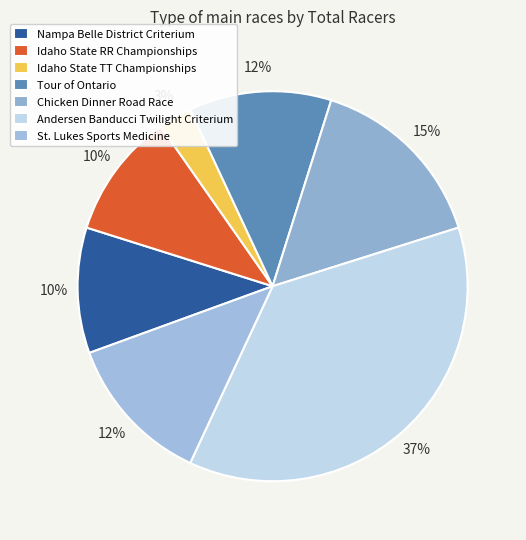

How many segments does this pie chart have?

7